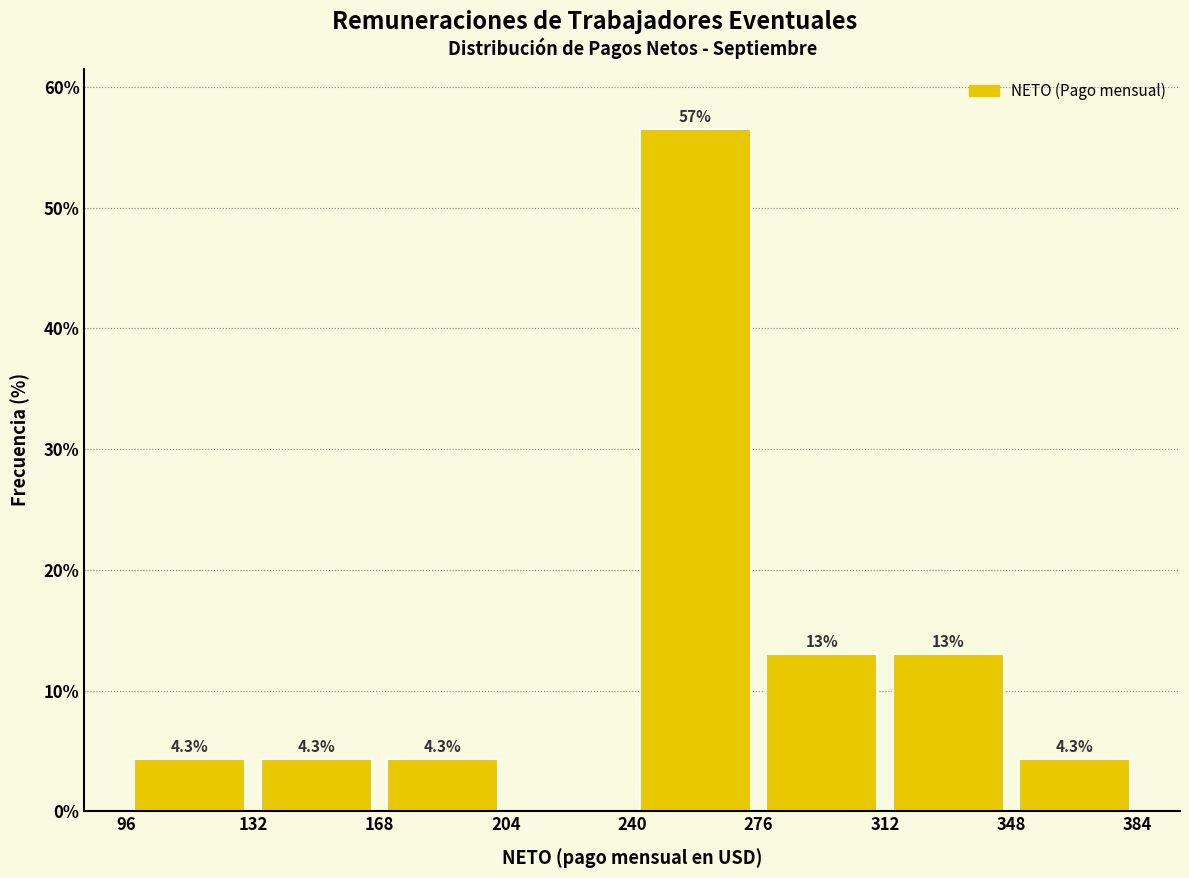

Which range on the x-axis has the tallest bar?

240 to 276